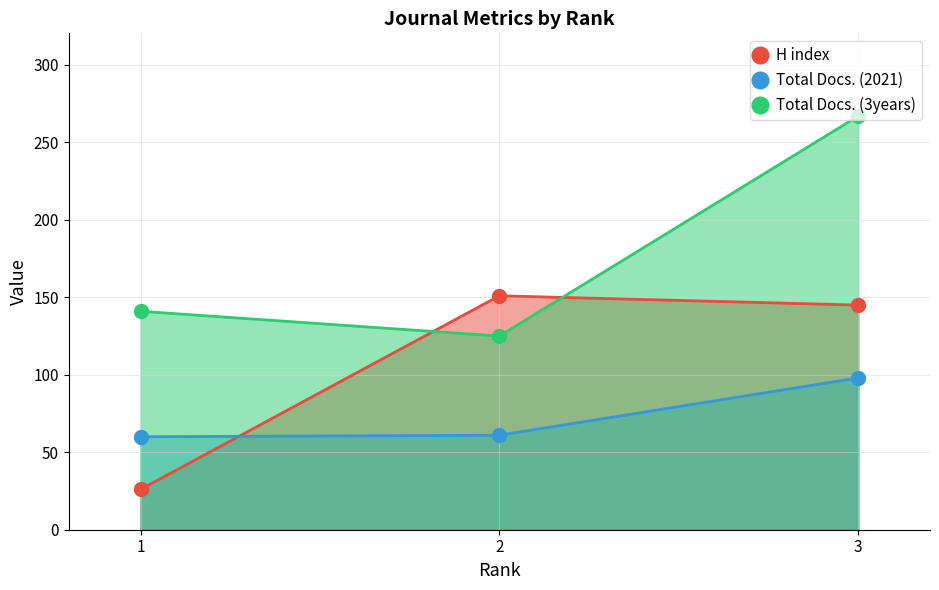

Which series has the largest total across all categories?

Total Docs. (3years)